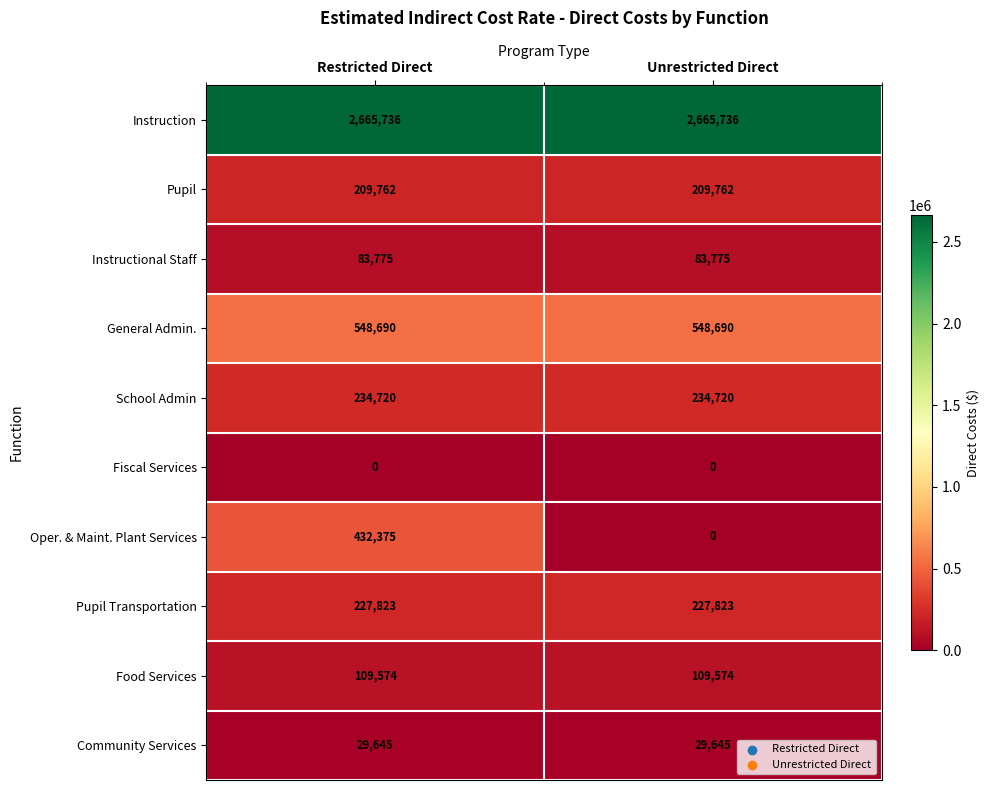

How many series are shown in this chart?

10